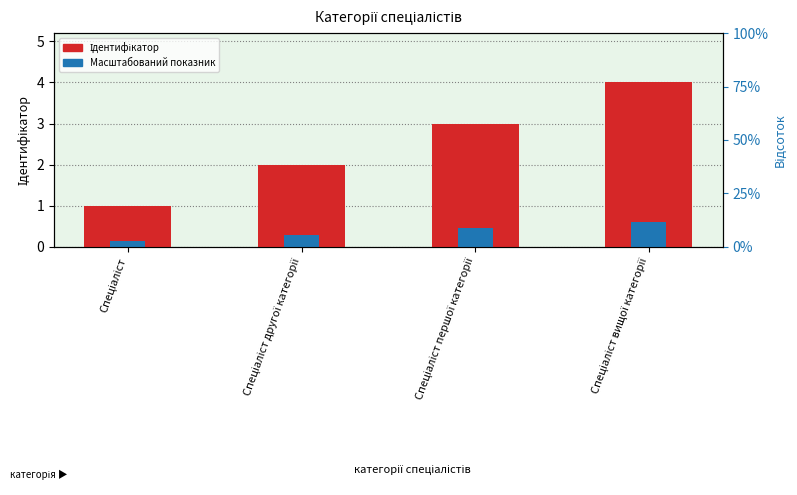

Reading left to right, transcribe all the data shown in this chart.

Ідентифікатор: 1.0	2.0	3.0	4.0
Масштабований показник: 0.1	0.3	0.4	0.6